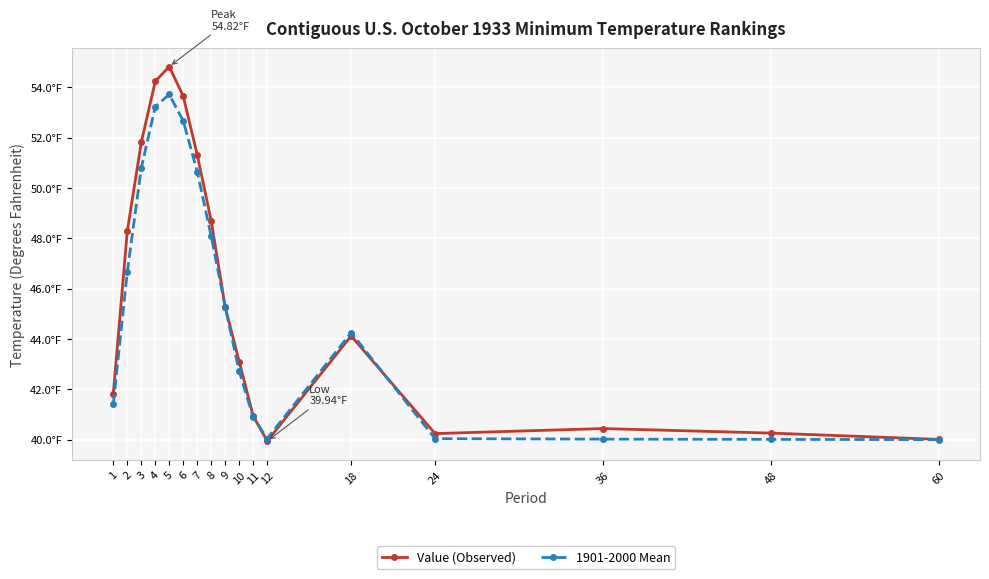

What are all the series names shown in the legend?

Value (Observed), 1901-2000 Mean